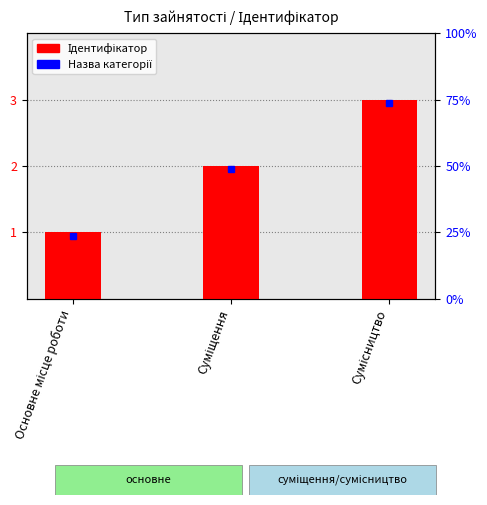

What is the difference between the values at Суміщення and Сумісництво?

1